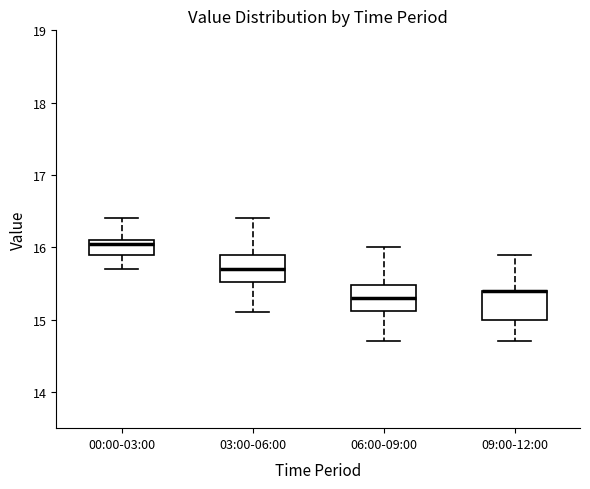

Reading left to right, transcribe this box plot: for each box, give where its median line is, the range the box spans, and where its two whiskers end, as read against the y-axis. The values are not printed on the chart, so give them approximately, as read against the axis.

00:00-03:00: median 16.1 (just below the box's upper edge), box 15.9 to 16.1, whiskers 15.7 to 16.4
03:00-06:00: median 15.7, box 15.5 to 15.9, whiskers 15.1 to 16.4
06:00-09:00: median 15.3, box 15.1 to 15.5, whiskers 14.7 to 16.0
09:00-12:00: median 15.4 (drawn on the box's upper edge), box 15.0 to 15.4, whiskers 14.7 to 15.9